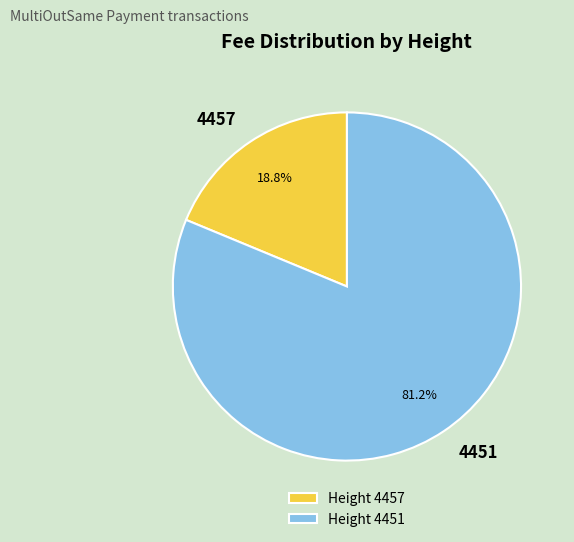

Which category accounts for the majority?

Height 4451